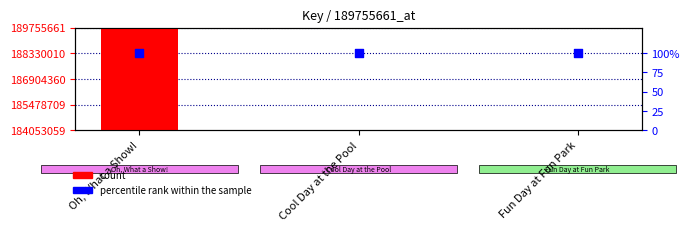

Which series contains the lowest Y value?

count